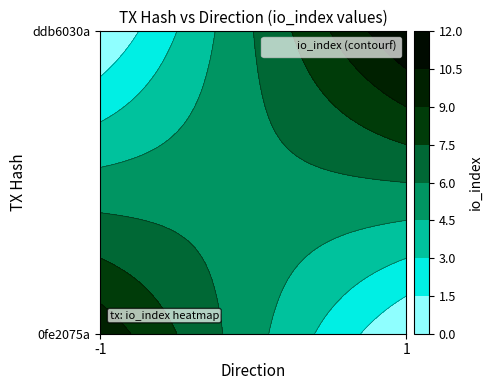

Reading left to right, transcribe all the data shown in this chart.

0fe2075a20660ad6a397e5f79035c1a1a63c9f1: direction=-1	io_index=10
ddb6030a5d3375244f4a169d8aecb34de9046ff: direction=1	io_index=12